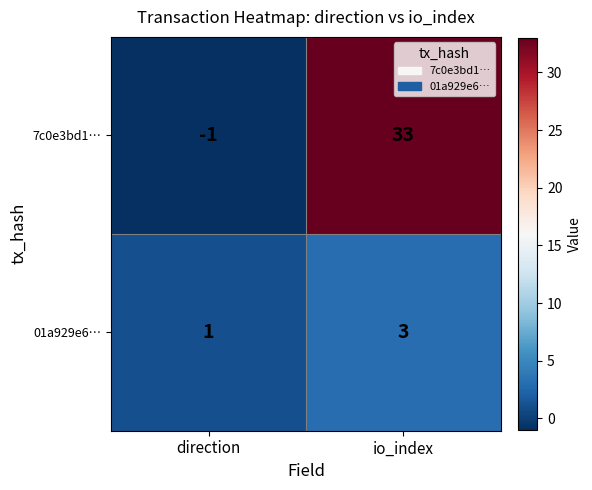

How many distinct data groups are displayed?

2